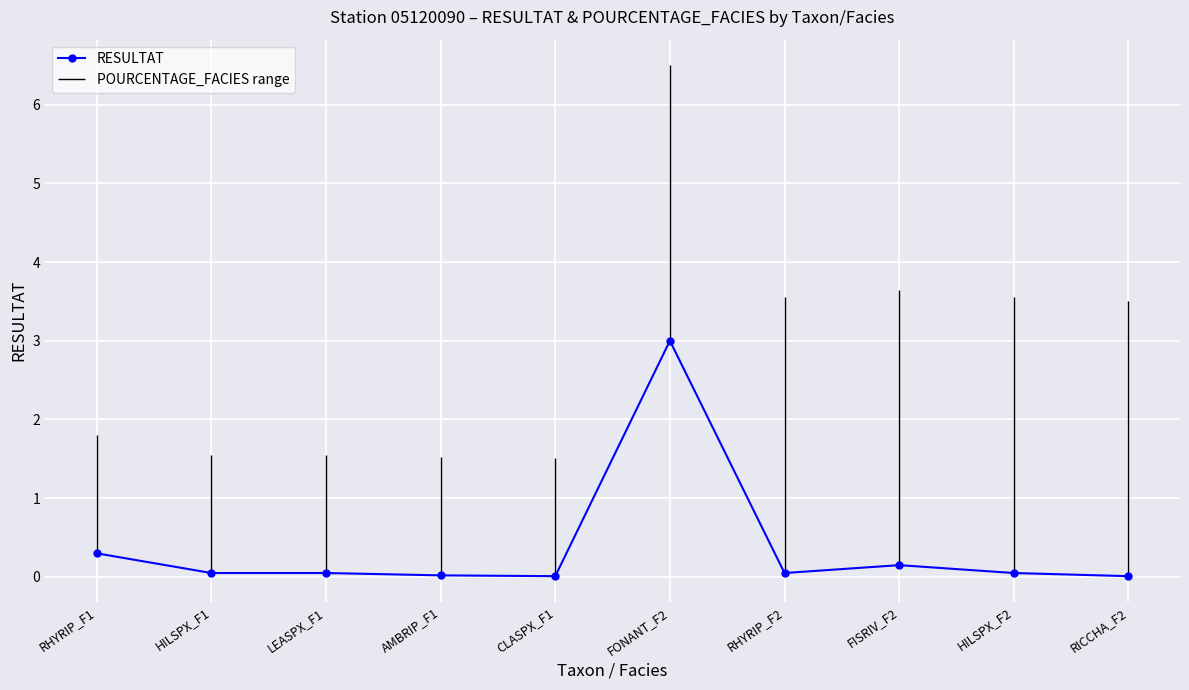

Reading left to right, what are all the values shown in this chart?

RHYRIP_F1=0.3	HILSPX_F1=0.1	LEASPX_F1=0.1	AMBRIP_F1=0.0	CLASPX_F1=0.0	FONANT_F2=3.0	RHYRIP_F2=0.1	FISRIV_F2=0.1	HILSPX_F2=0.1	RICCHA_F2=0.0